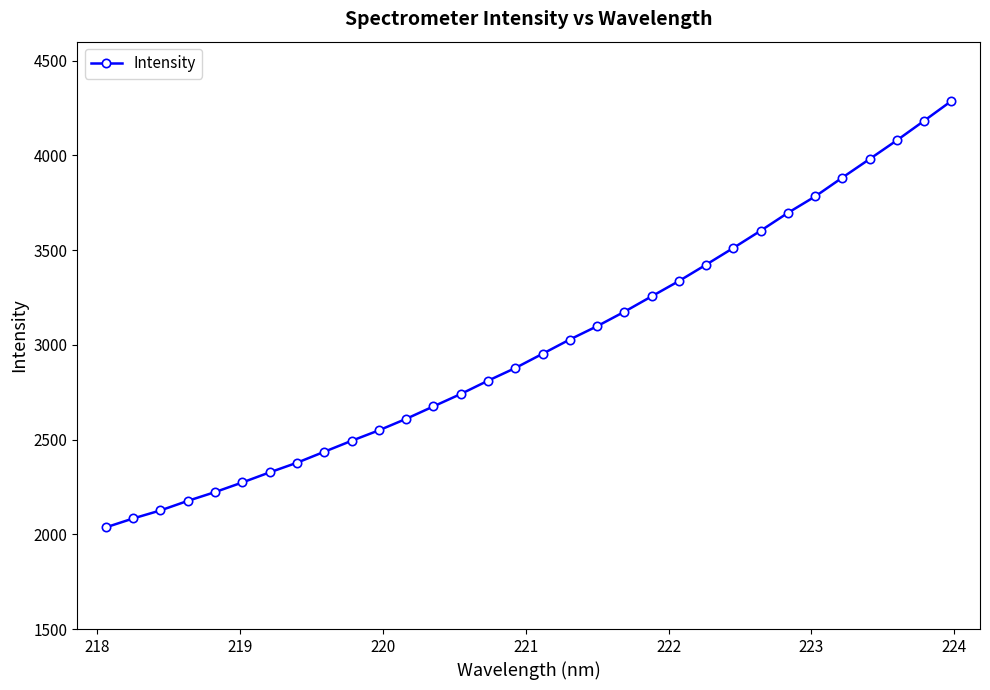

What is the greatest value displayed?

4287.1